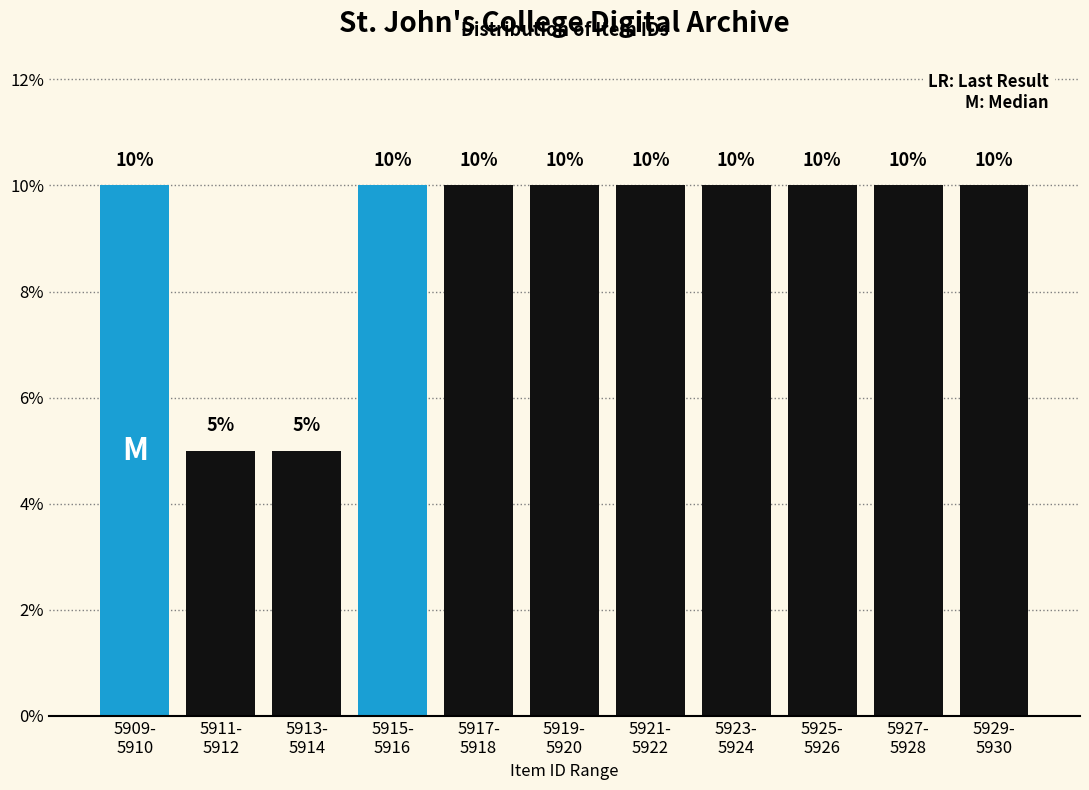

Reading left to right, what are all the values shown in this chart?

10	5	5	10	10	10	10	10	10	10	10